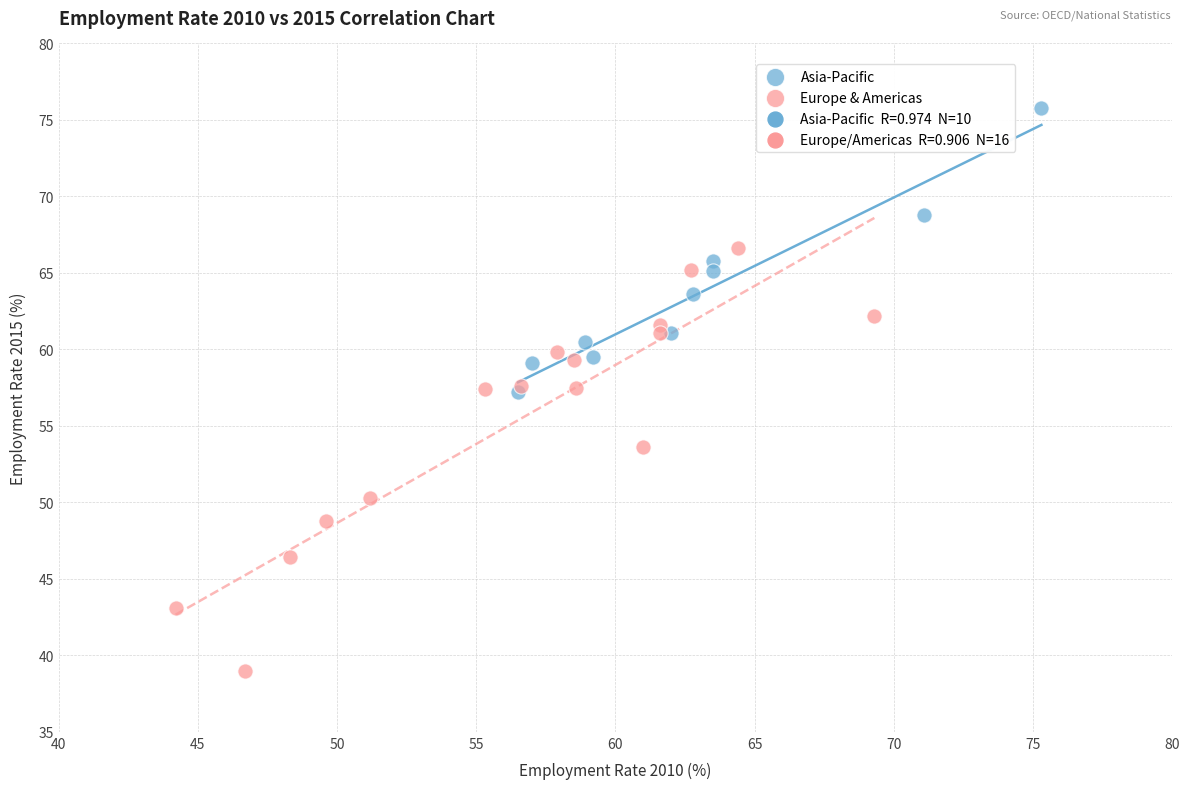

Which series contains the lowest Y value?

Europe & Americas